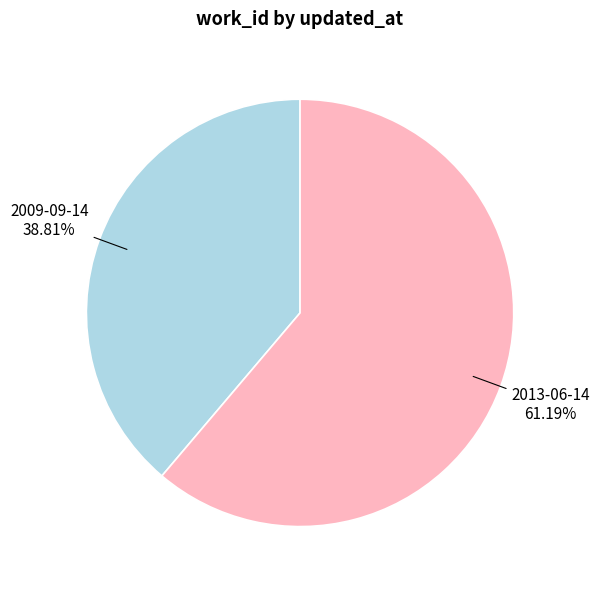

What is the smallest slice in the pie chart?

2009-09-14